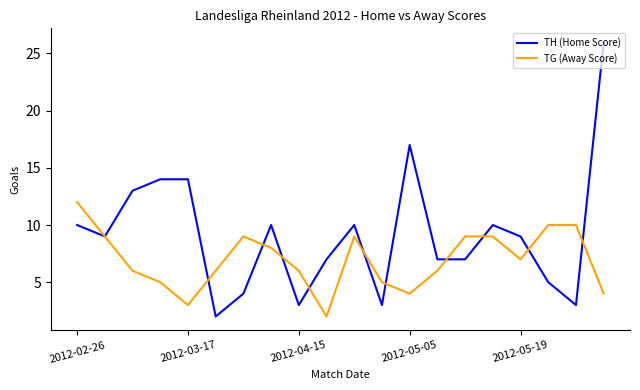

Reading left to right, list all the values displayed in this chart.

TH (Home Score): 10	9	13	14	14	2	4	10	3	7	10	3	17	7	7	10	9	5	3	26
TG (Away Score): 12	9	6	5	3	6	9	8	6	2	9	5	4	6	9	9	7	10	10	4